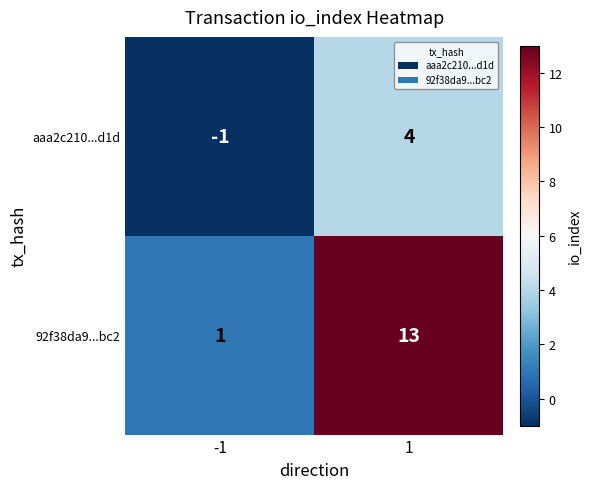

Which series has the largest total across all categories?

92f38da9...bc2